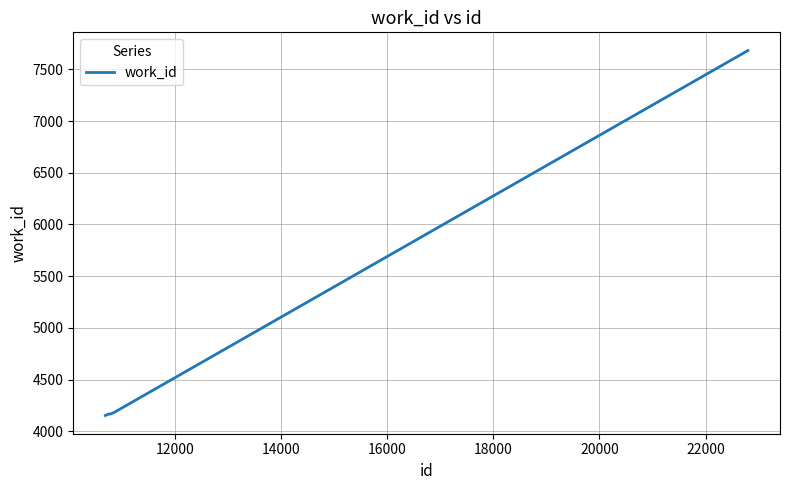

How many lines are shown in the chart?

1